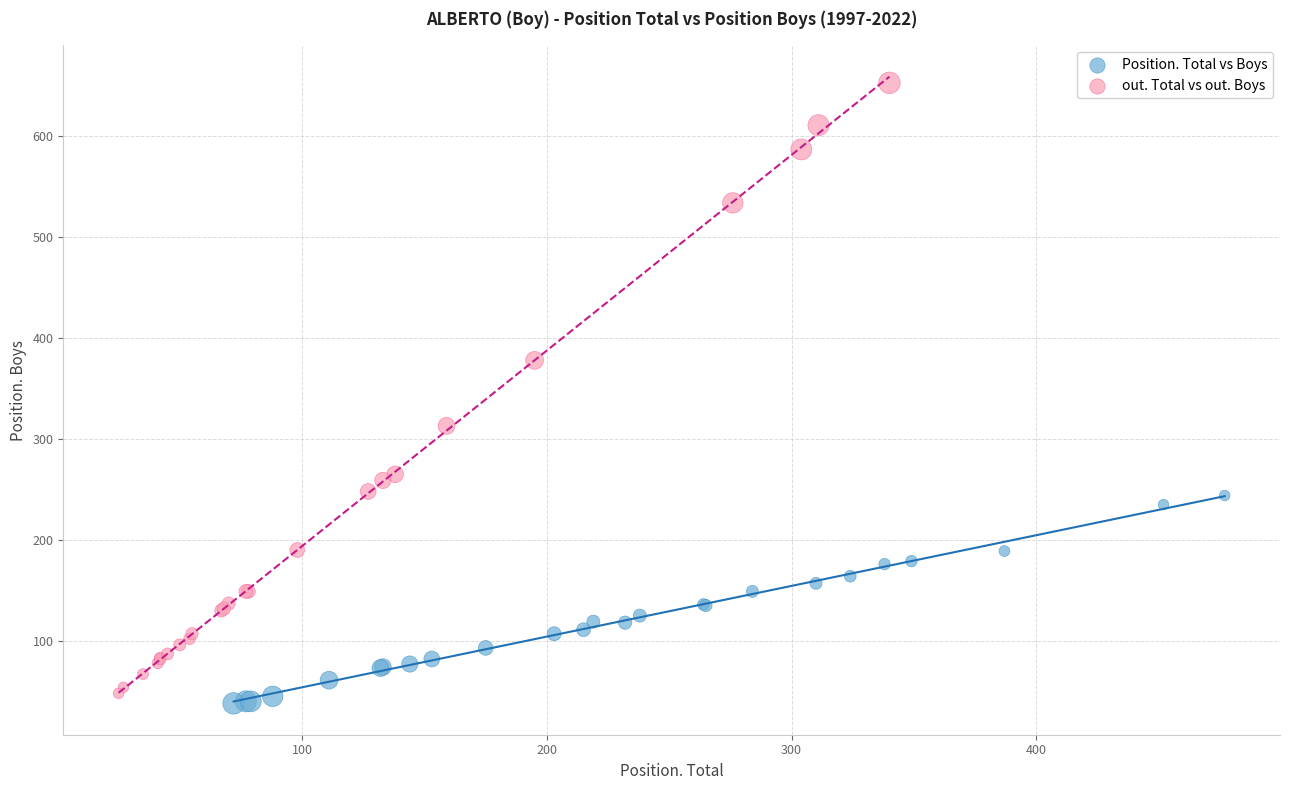

Which series reaches the minimum Y coordinate?

Position. Total vs Boys